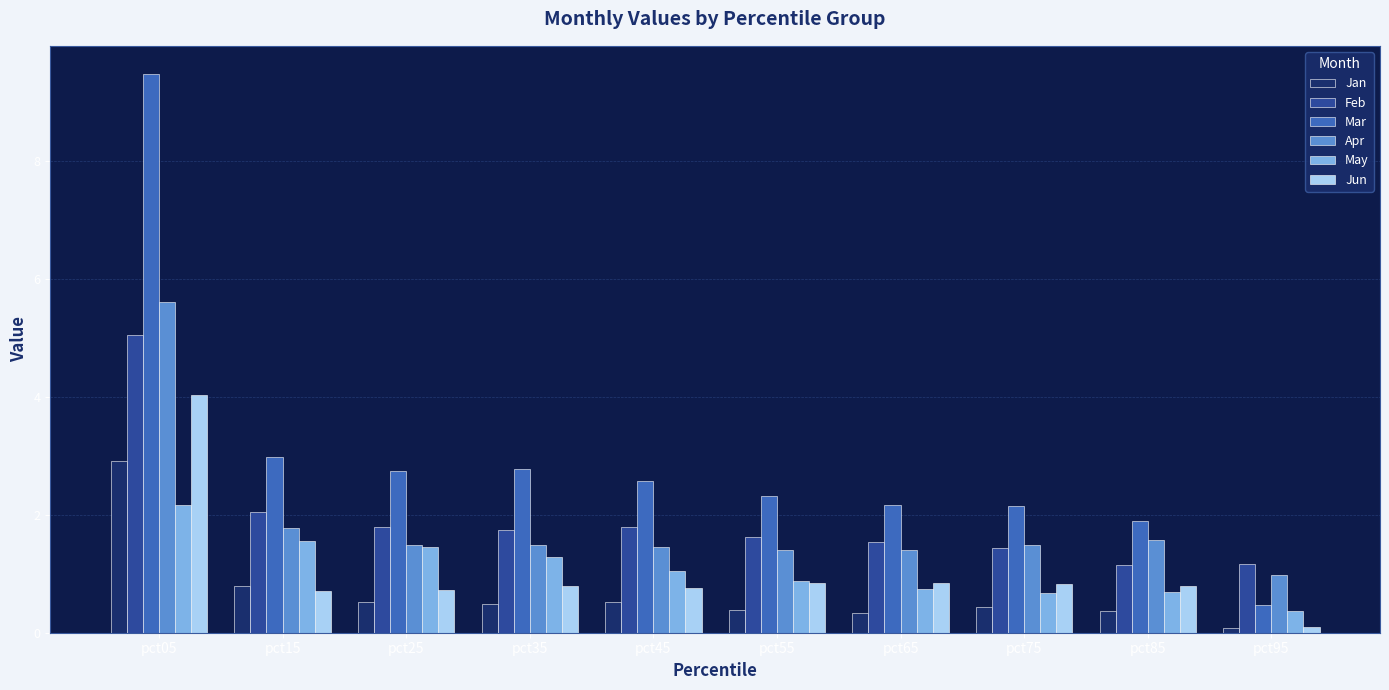

What is the maximum value shown in the chart?

9.5